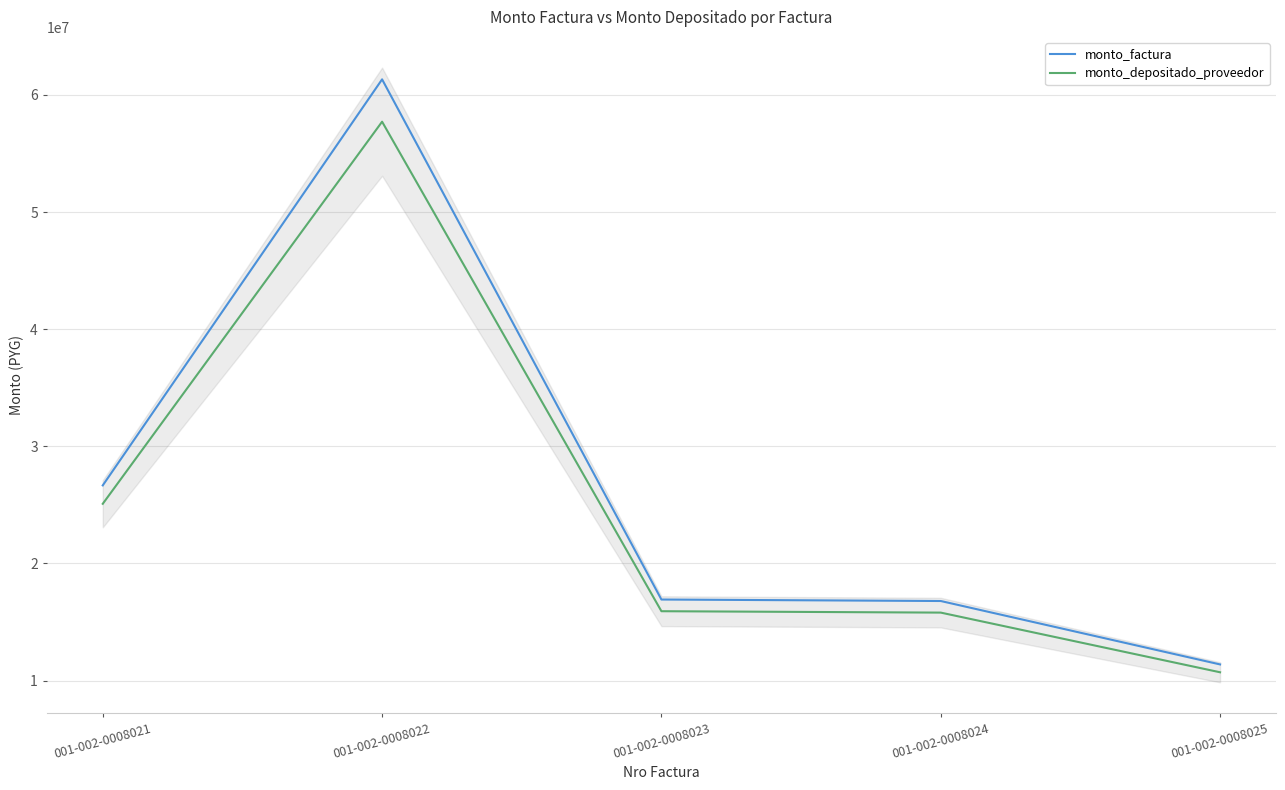

Which series changed the most between 001-002-0008022 and 001-002-0008025?

monto_factura